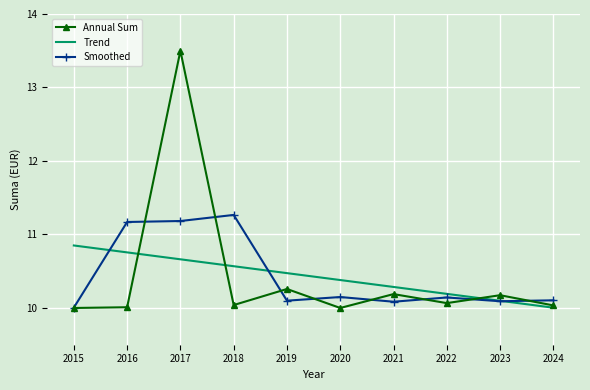

Rank the series by their maximum value, from highest to lowest.

Annual Sum, Smoothed, Trend